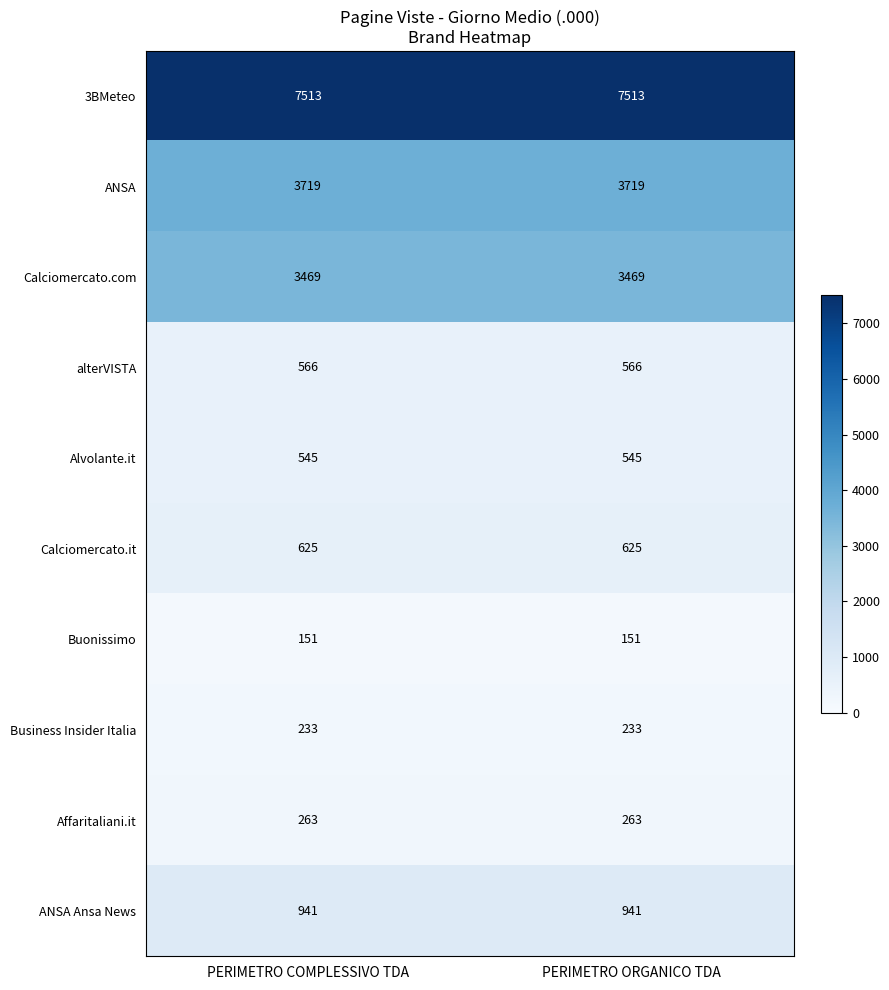

The ANSA series shows 3719 at PERIMETRO COMPLESSIVO TDA. True or false?

True